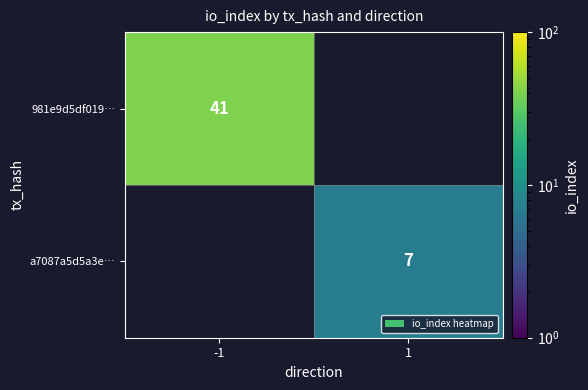

How many categories are shown in the chart?

2